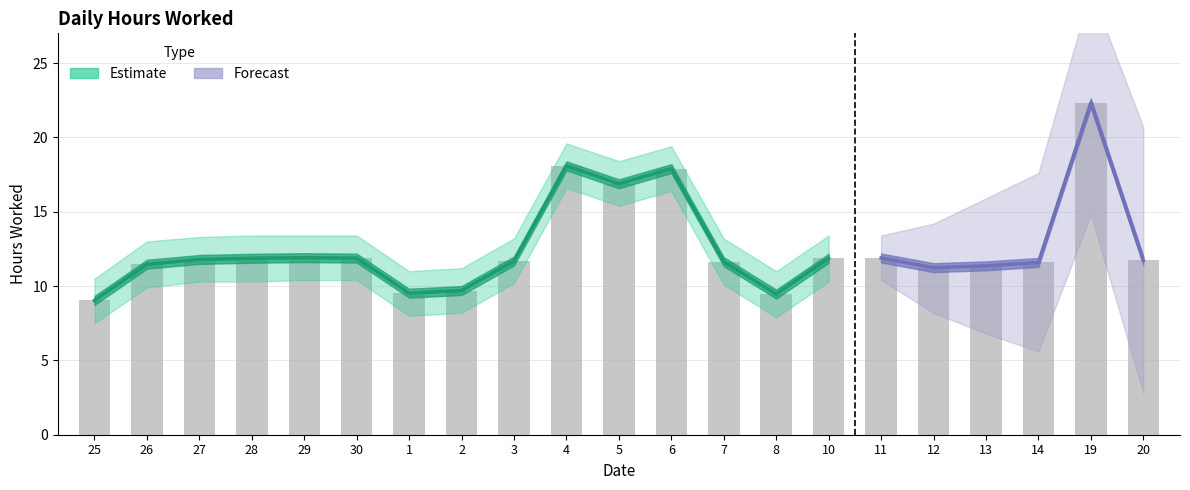

The value of Hours Worked at 8 is 9.5. True or false?

True